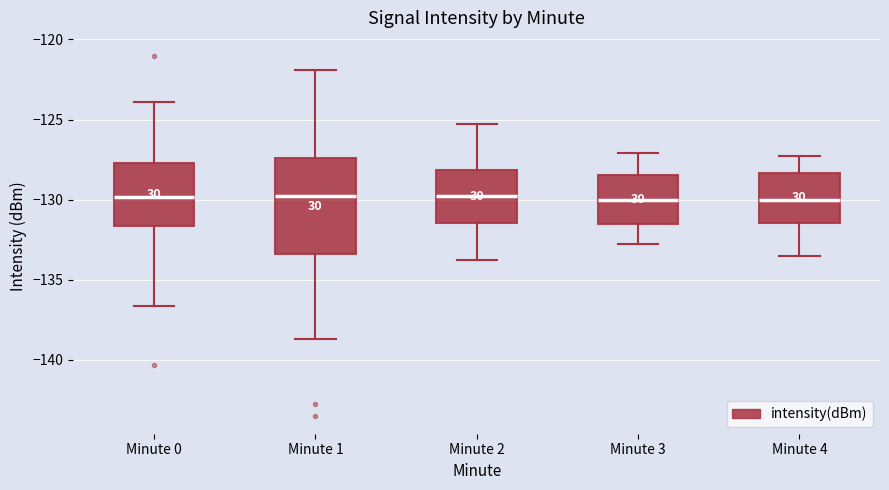

Comparing the boxes themselves (not the whiskers), which one is the tallest?

Minute 1